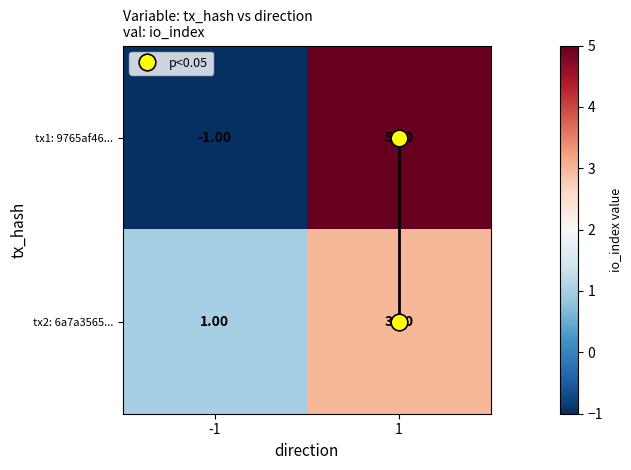

Which series has the widest spread of values?

tx1: 9765af46...